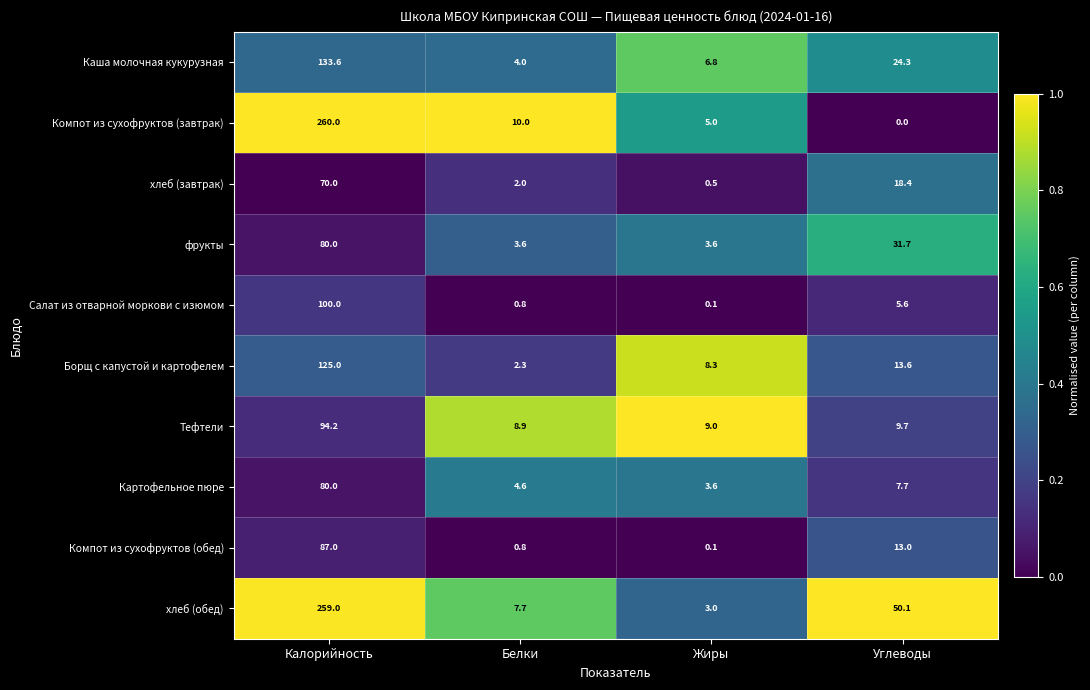

Which series has the largest range (max minus min)?

Компот из сухофруктов (завтрак)